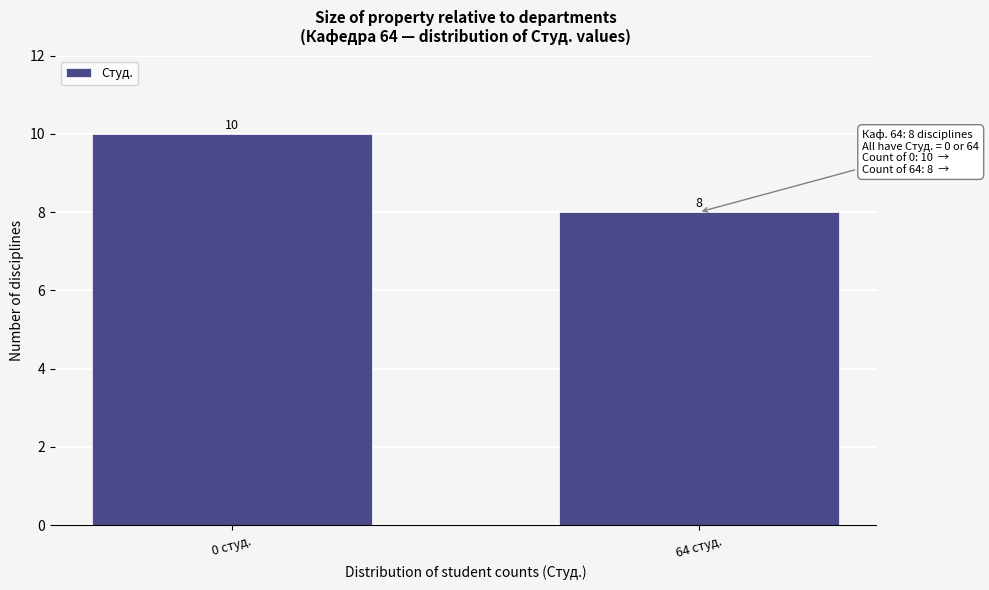

Reading right to left, list all the values displayed in this chart.

64 студ.=8	0 студ.=10